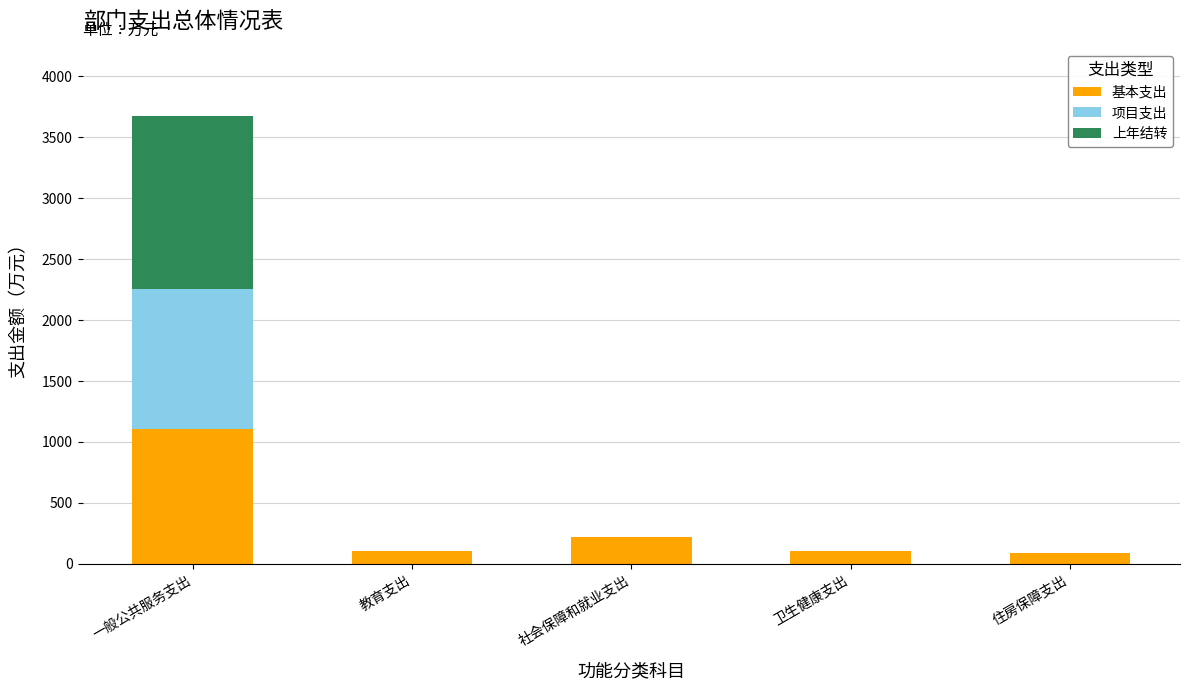

At which category is the sum across all series the highest?

一般公共服务支出